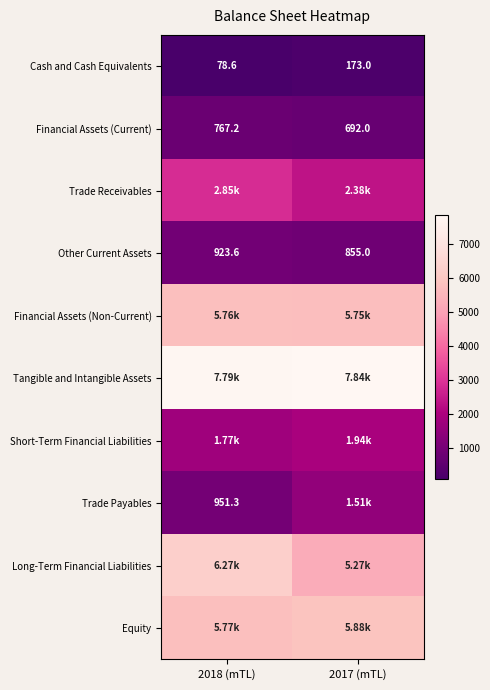

What is the sum of all Trade Payables values?

2463.3